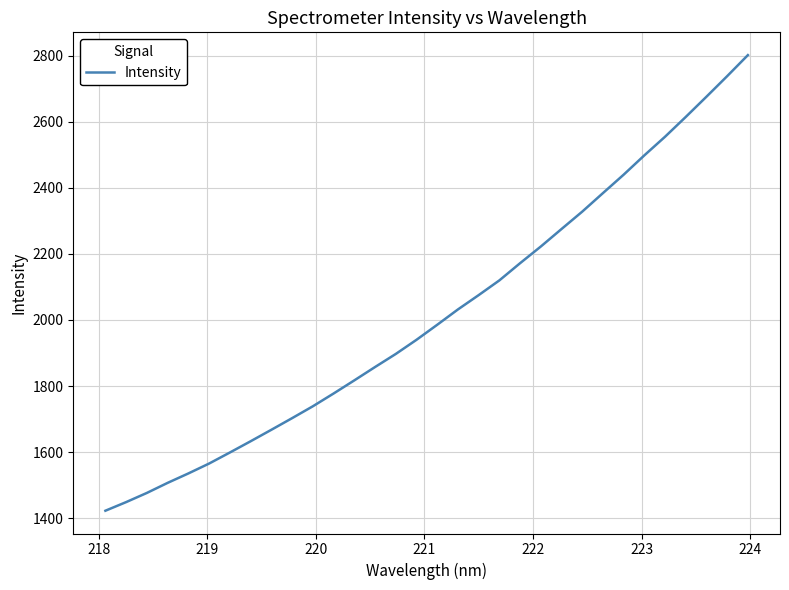

What is the difference between the maximum and minimum values?

1379.1